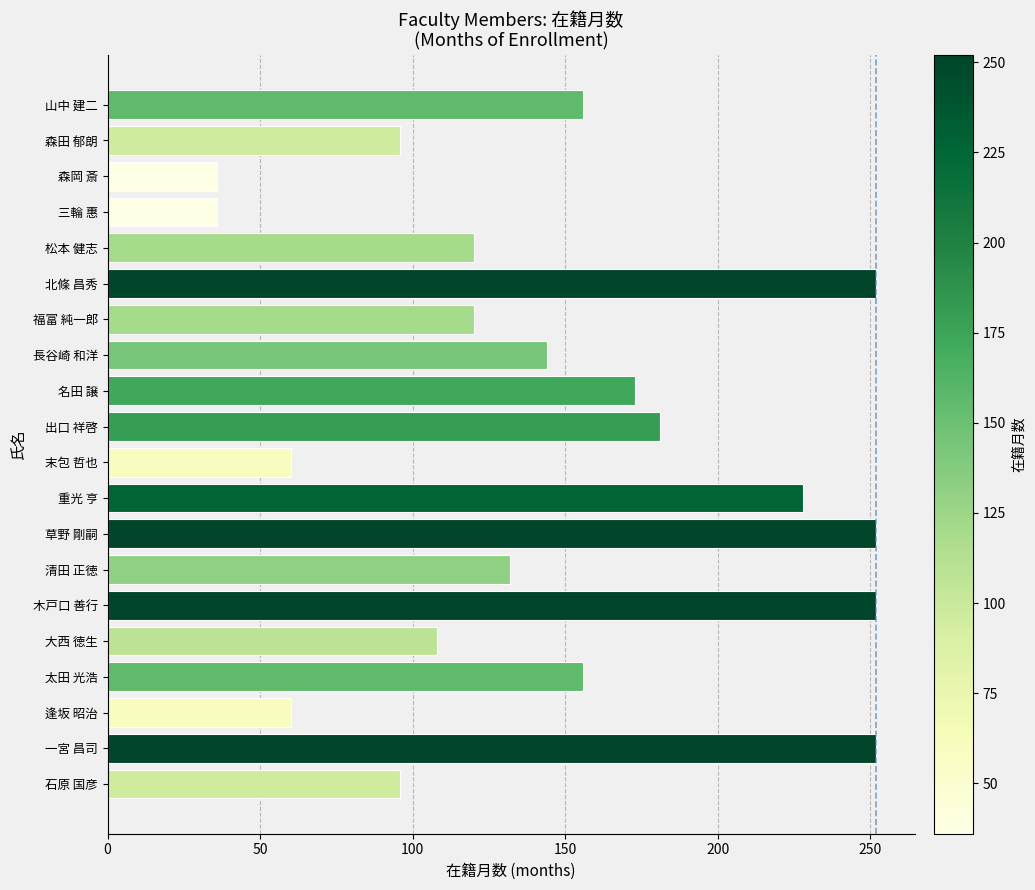

Reading top to bottom, what are all the values shown in this chart?

156	96	36	36	120	252	120	144	173	181	60	228	252	132	252	108	156	60	252	96